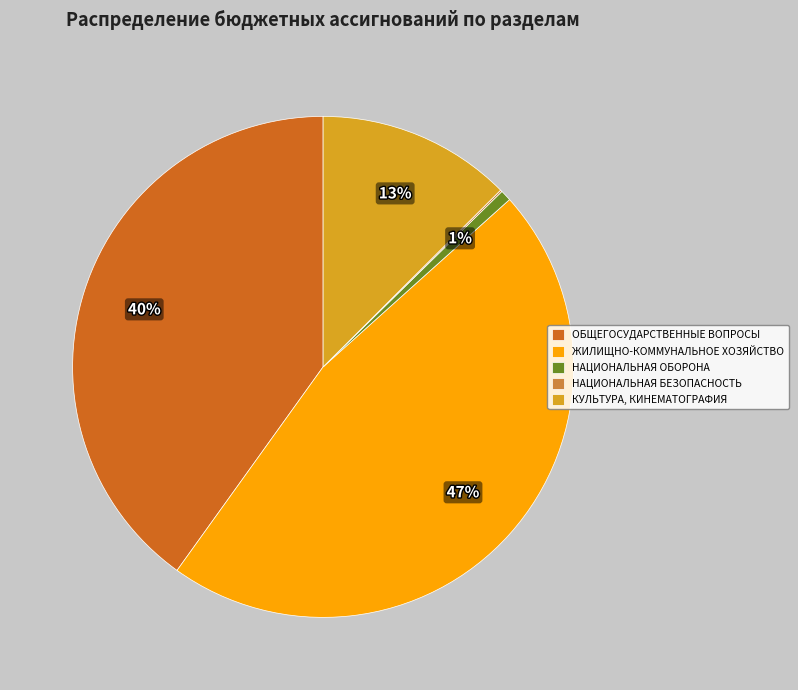

Is there any slice that represents more than half of the pie?

No